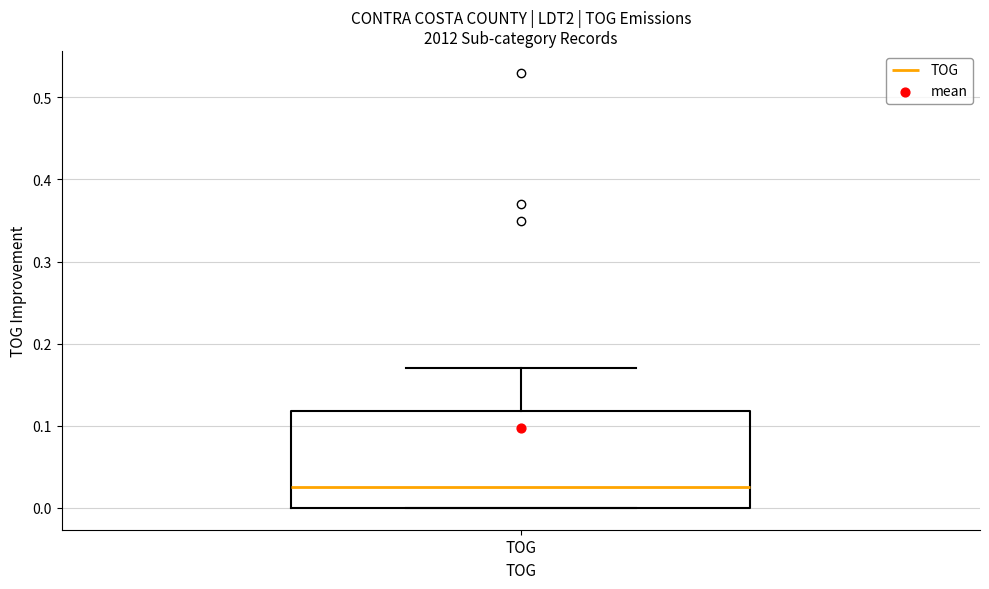

Read this box plot against the y-axis: the position of the median line, the range covered by the box, and the ends of both whiskers. The values are not printed on the chart, so give them approximately, as read against the axis.

median 0.03, box 0.00 to 0.12, whiskers 0.00 to 0.17